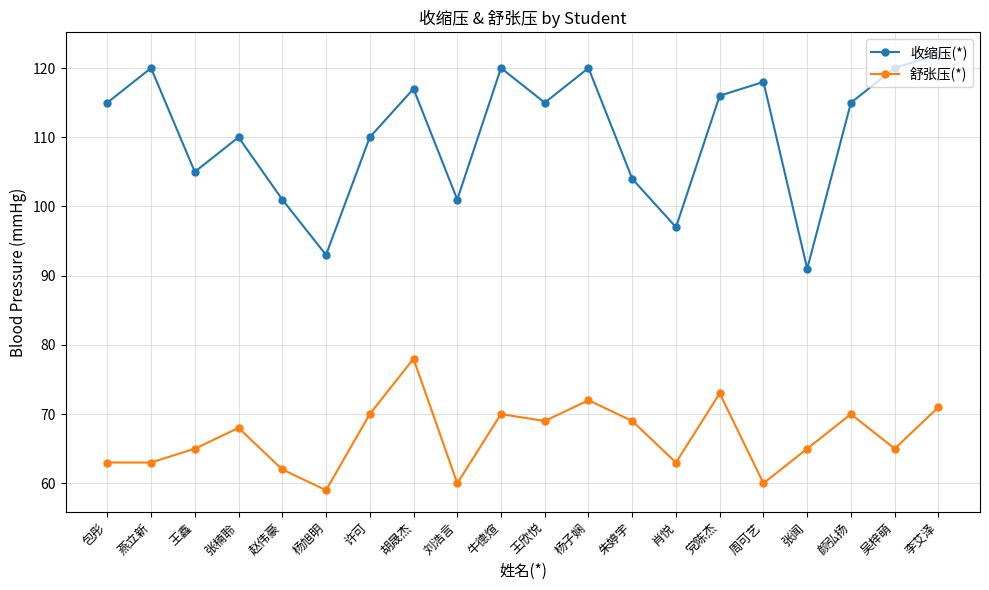

True or false: 舒张压(*) and 收缩压(*) intersect in this chart.

False